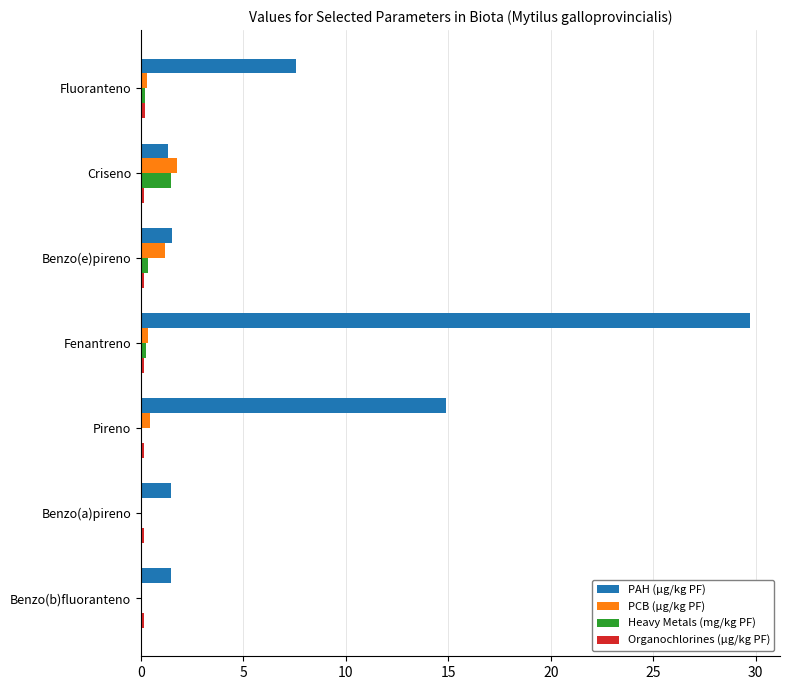

Which category has the highest value in the PAH (µg/kg PF) series?

Fenantreno